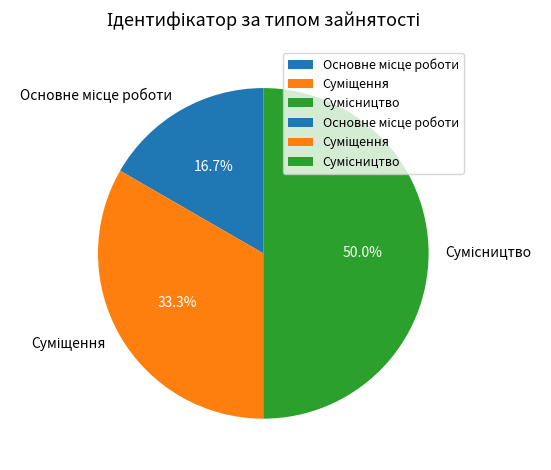

Is Основне місце роботи the majority of the pie?

No